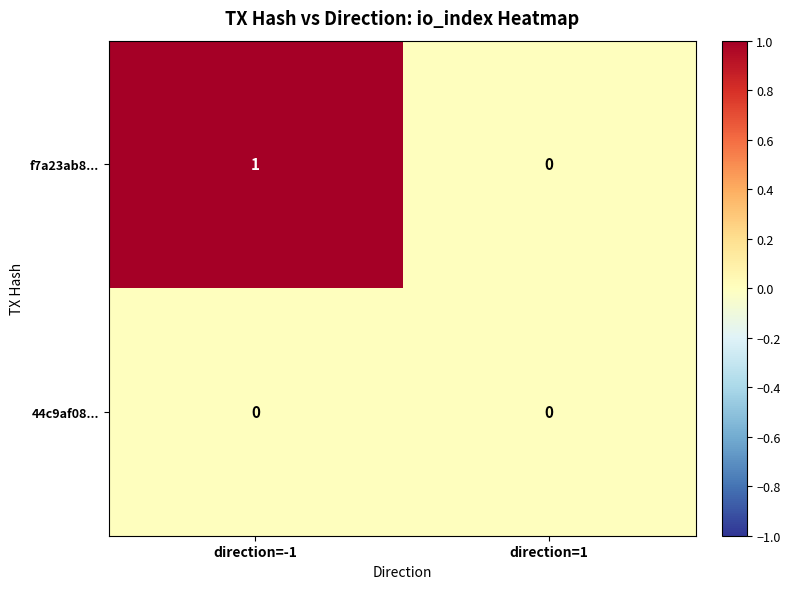

What is the total value across all series at direction=-1?

1